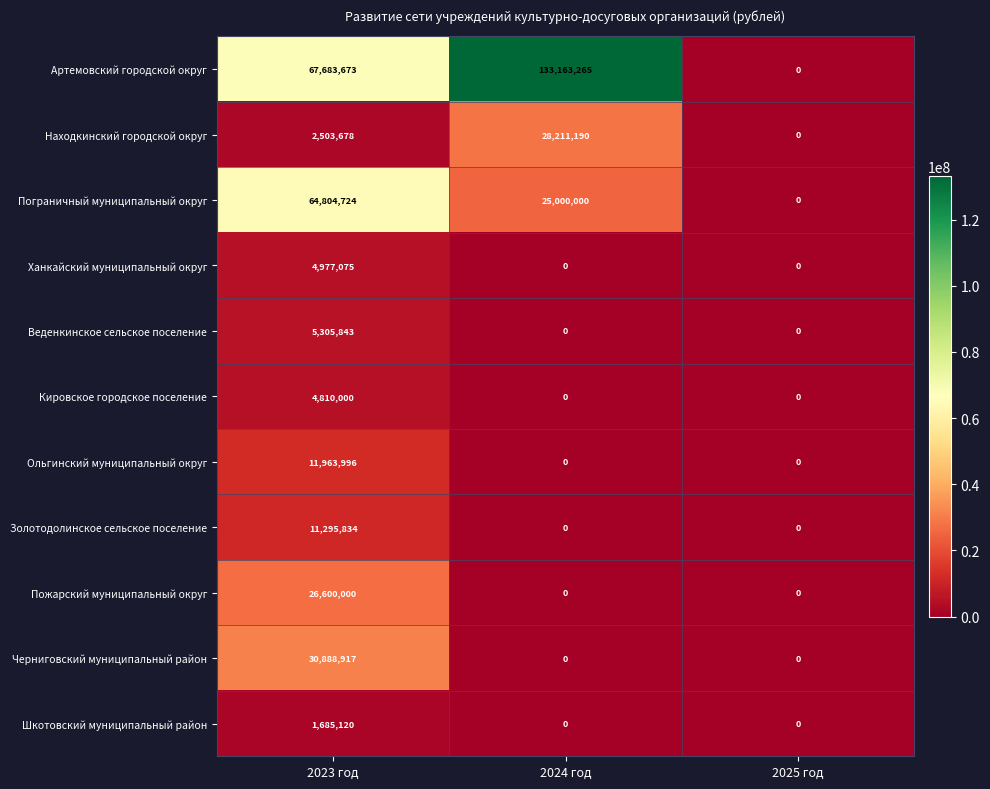

Which series has the largest total across all categories?

Артемовский городской округ